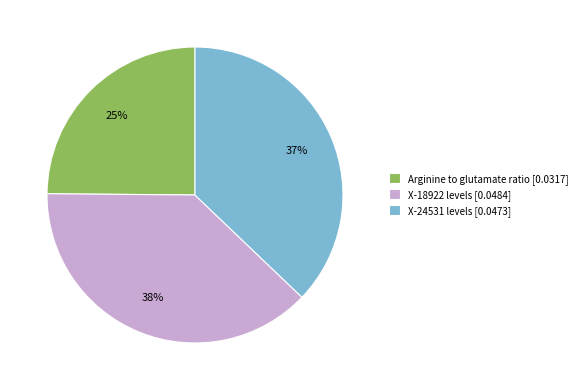

Is the sum of X-24531 levels [0.0473] and Arginine to glutamate ratio [0.0317] greater than half?

Yes